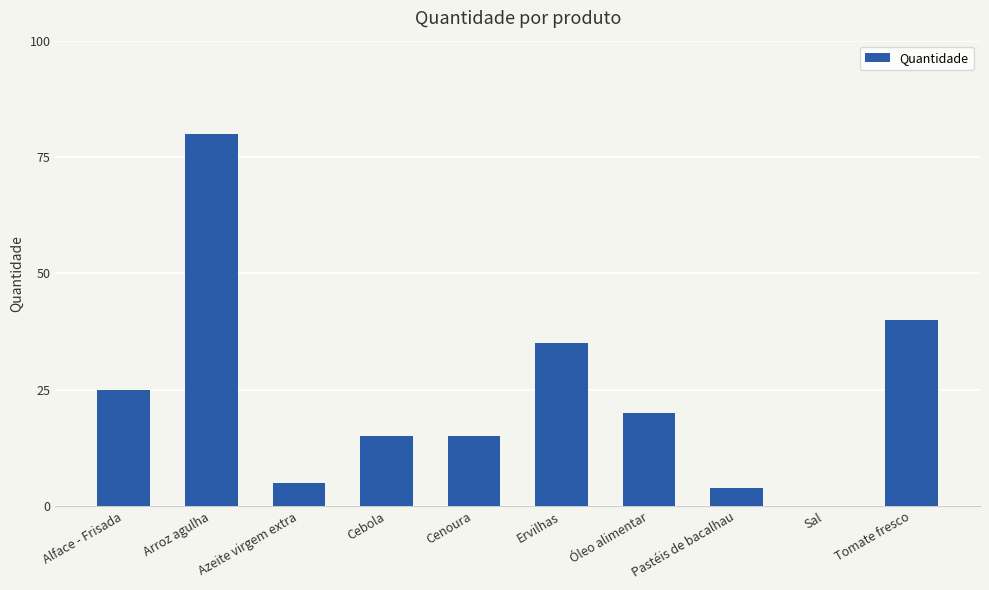

Reading right to left, transcribe all the data shown in this chart.

Tomate fresco=40.0	Sal=0.1	Pastéis de bacalhau=4.0	Óleo alimentar=20.0	Ervilhas=35.0	Cenoura=15.0	Cebola=15.0	Azeite virgem extra=5.0	Arroz agulha=80.0	Alface - Frisada=25.0